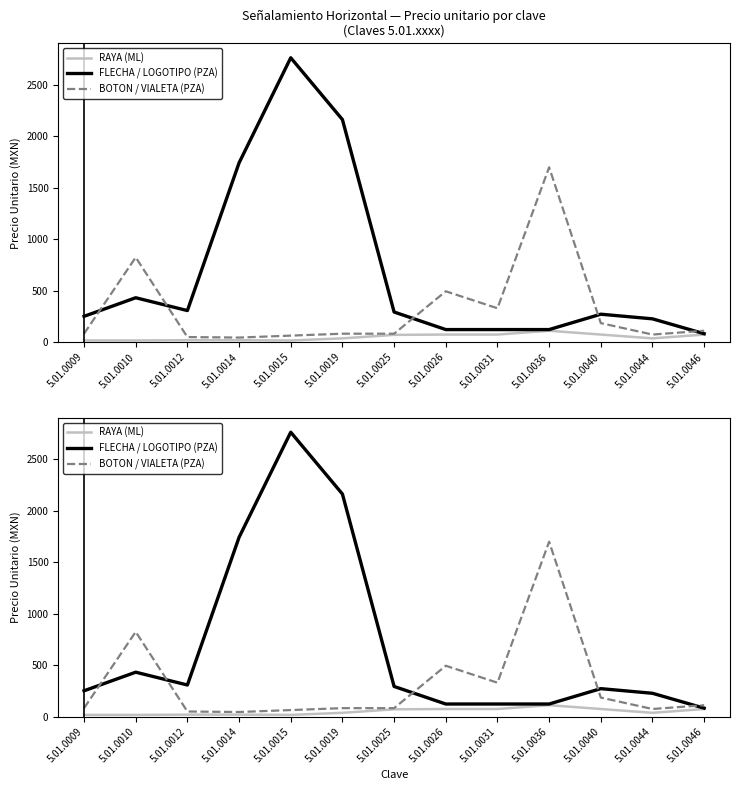

Between 5.01.0040 and 5.01.0044, which series saw the biggest shift?

BOTON / VIALETA (PZA)